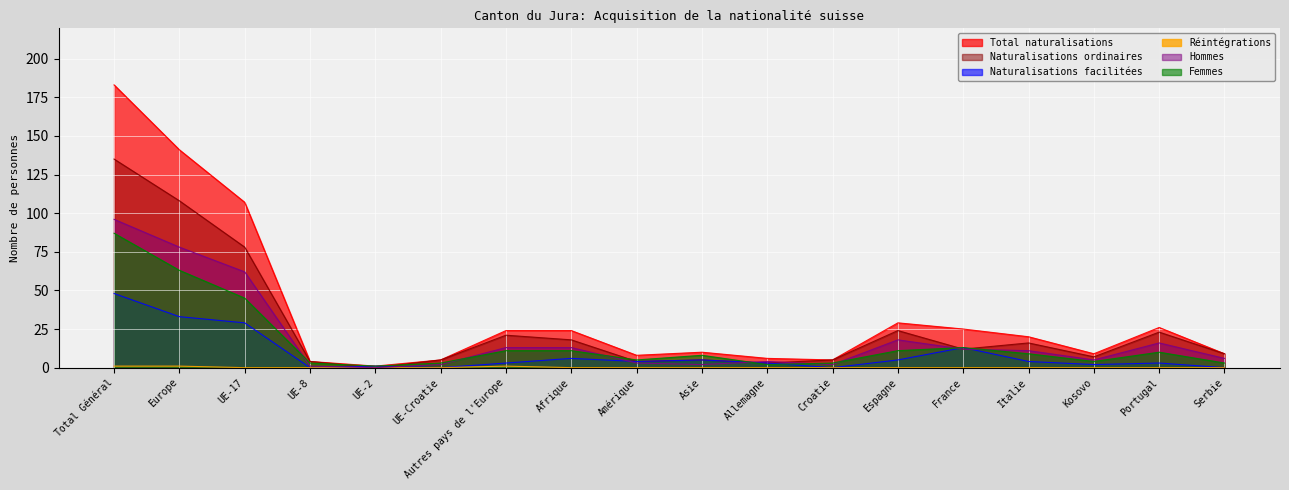

What is the difference between the maximum and minimum values in the Naturalisations facilitées series?

48